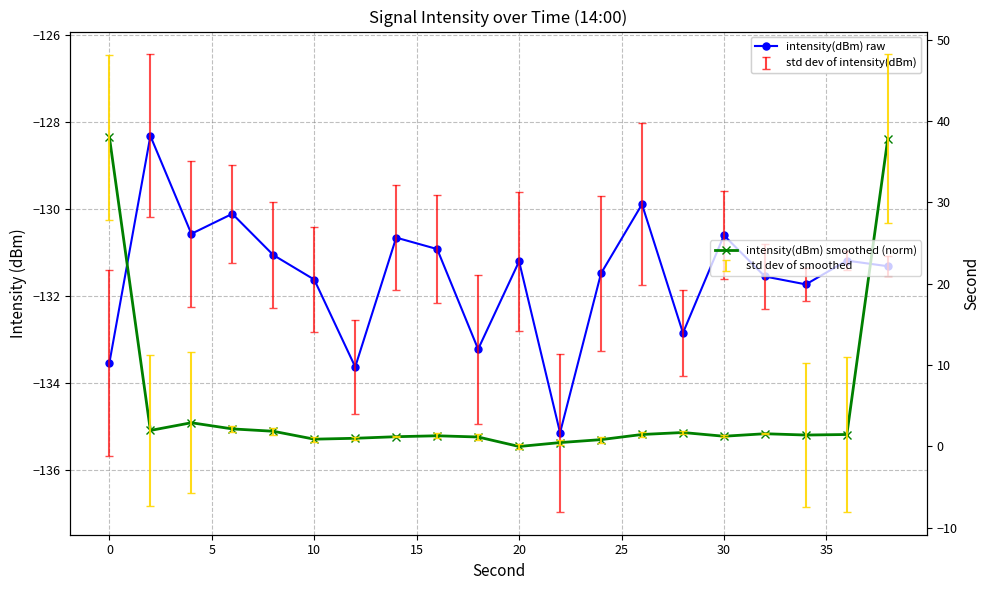

What is the difference between the second highest and second lowest values in the intensity(dBm) smoothed (norm) series?

37.3